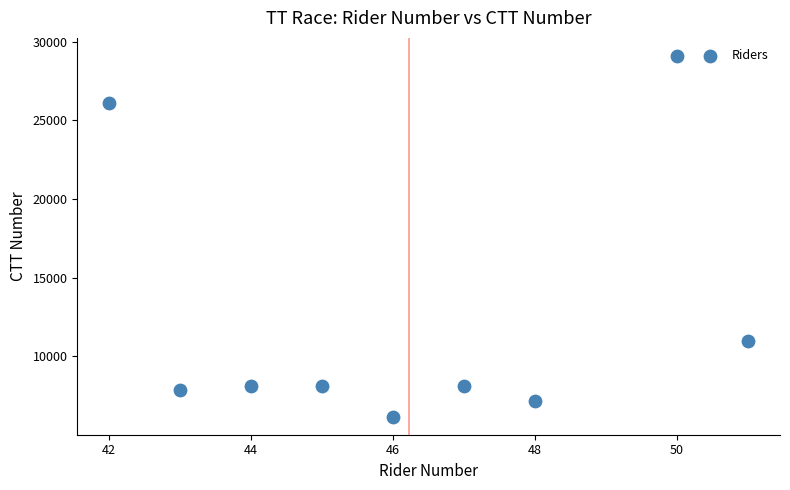

What Y value in the scatter plot is closest to 17626?

10945